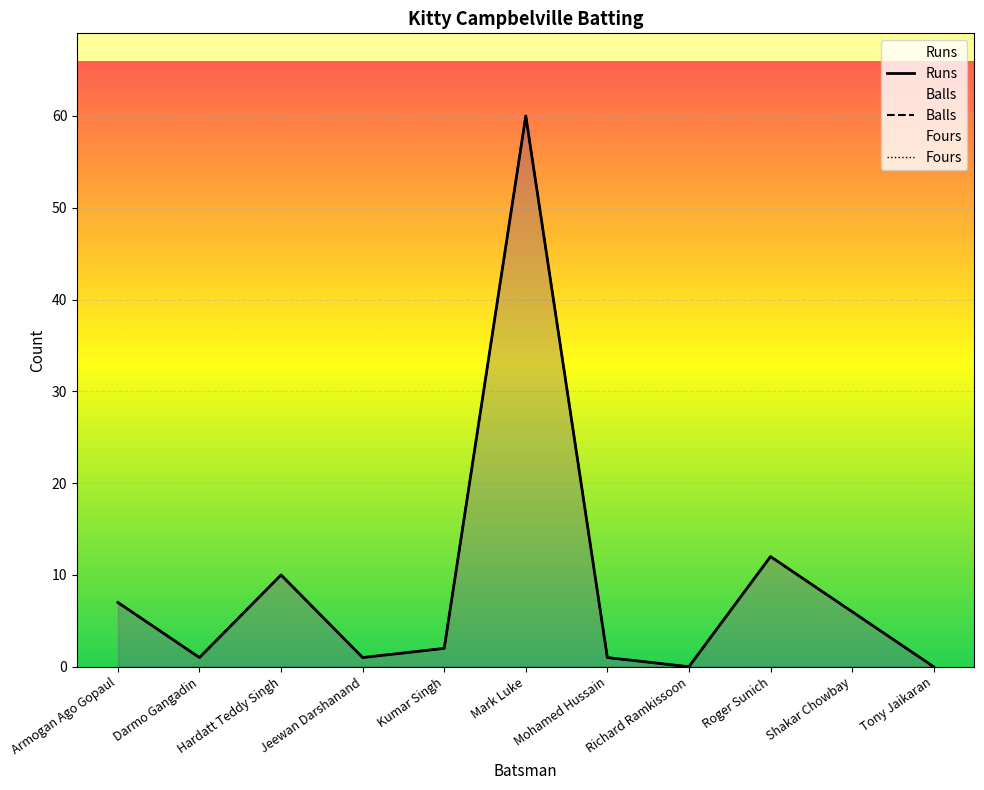

What is the label of the 2nd point from the right?

Shakar Chowbay